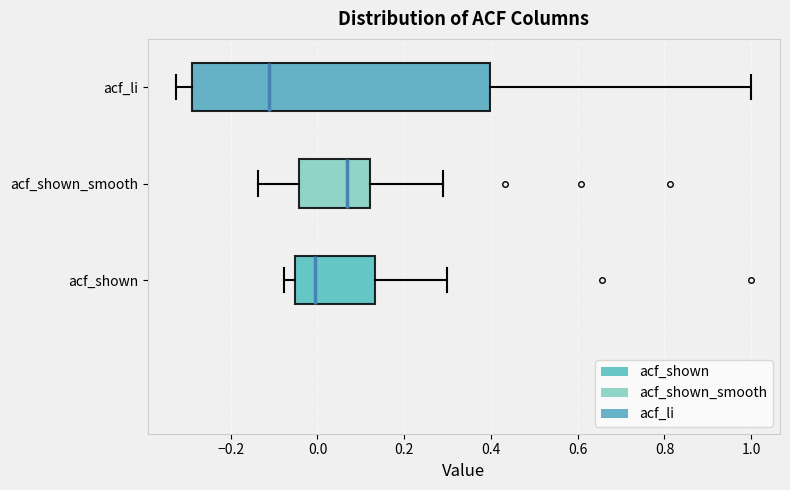

Where is the right edge of the box for acf_li on the x-axis? The values are not printed on the chart, so give them approximately, as read against the axis.

0.40